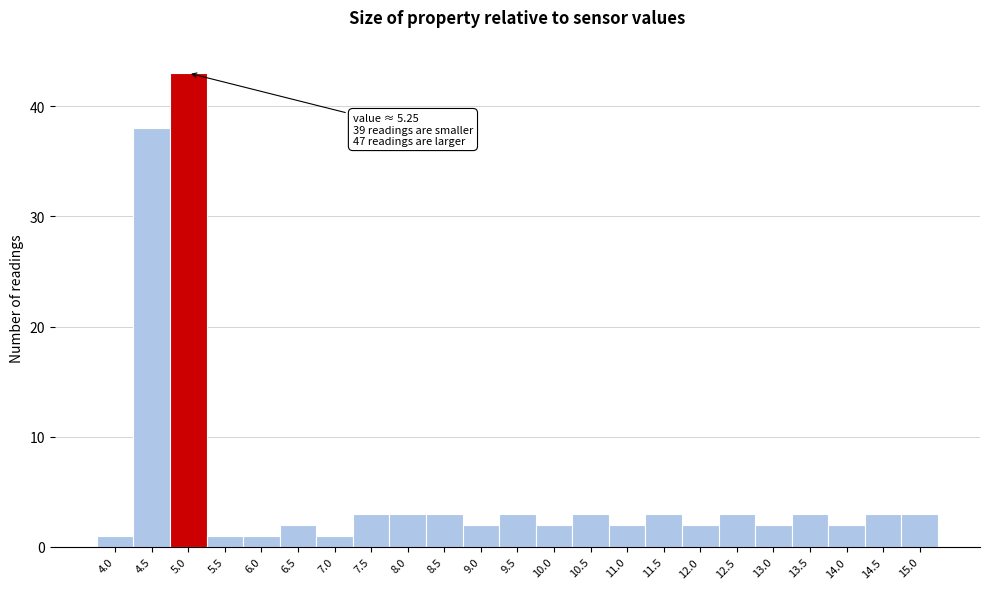

Reading left to right, transcribe all the data shown in this chart.

1	38	43	1	1	2	1	3	3	3	2	3	2	3	2	3	2	3	2	3	2	3	3